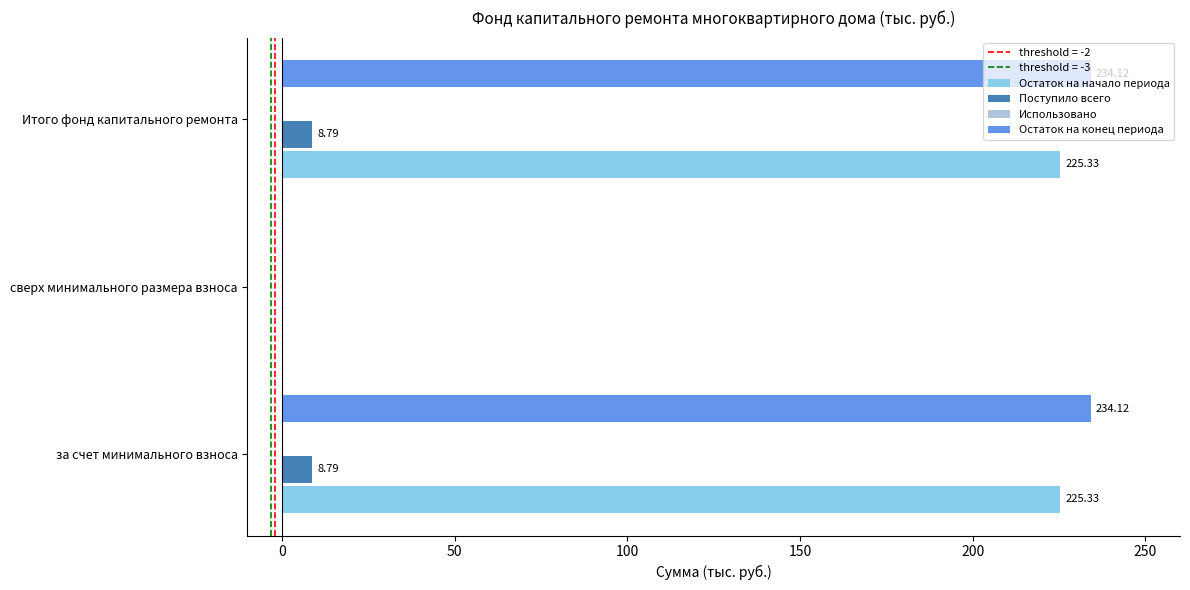

Count the number of categories in the chart.

3